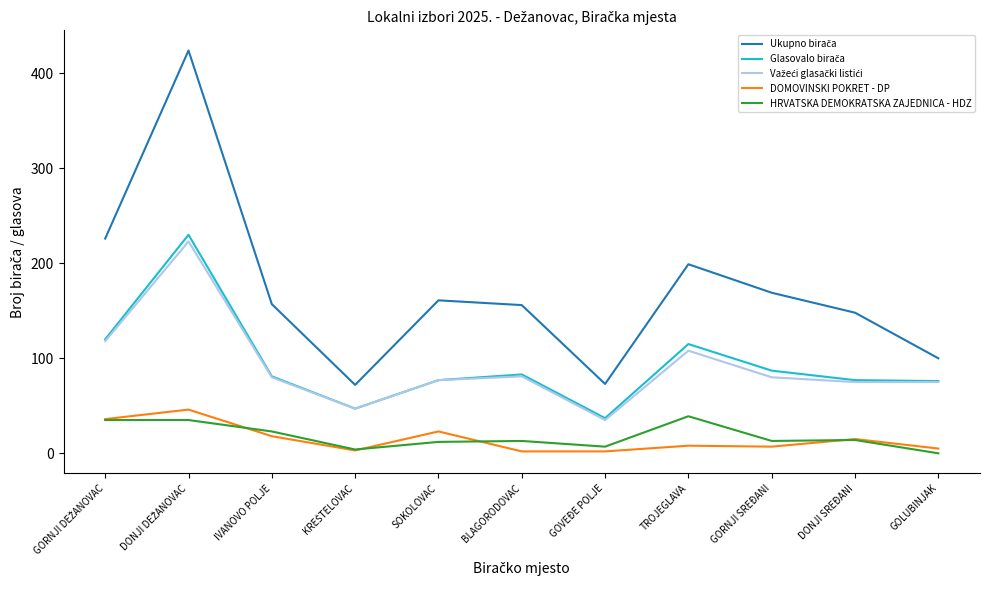

What is the maximum value shown in the chart?

424